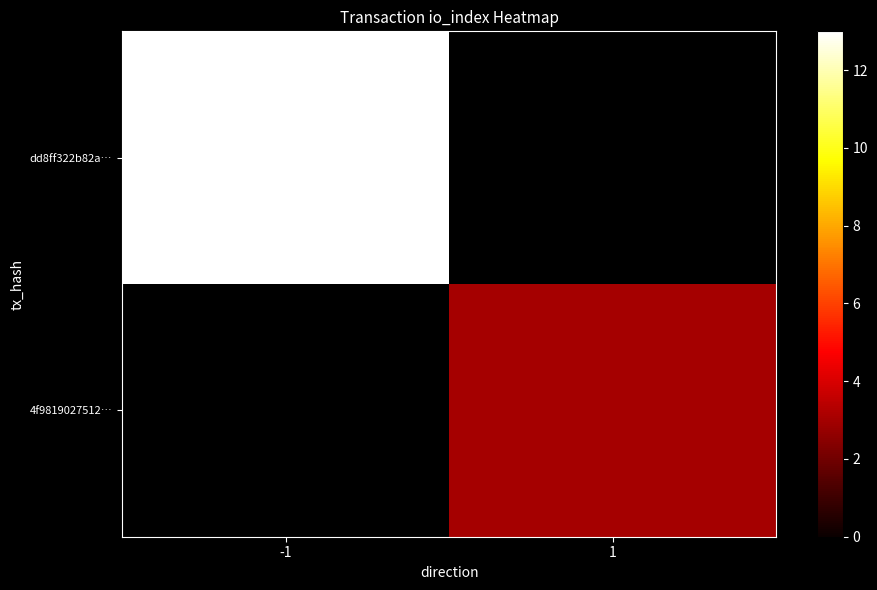

The value of 4f9819027512… at 1 is 3.0. True or false?

True